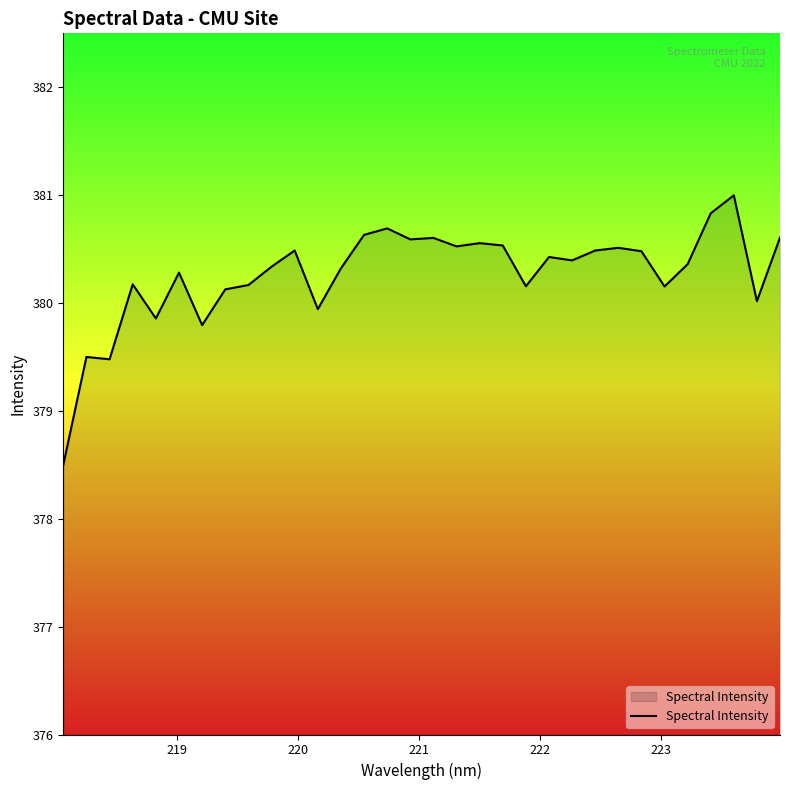

What is the greatest value displayed?

381.0